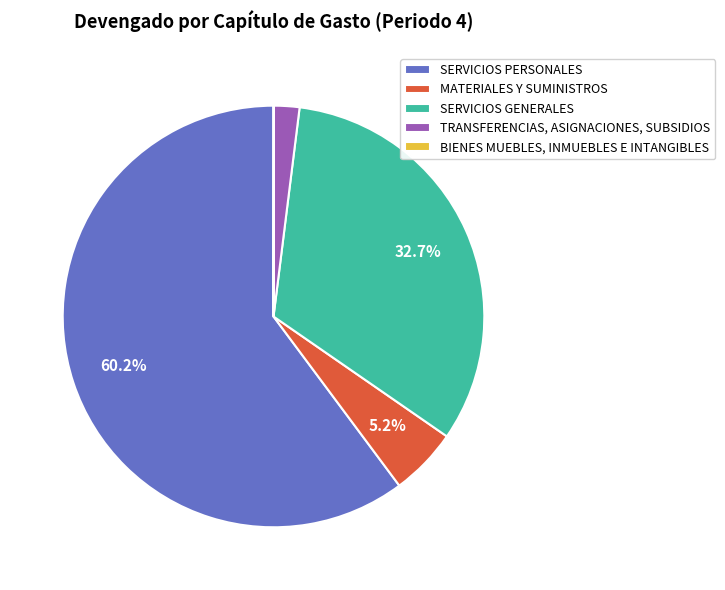

To the nearest percent, what is the difference between the largest and smallest slice percentages?

60%